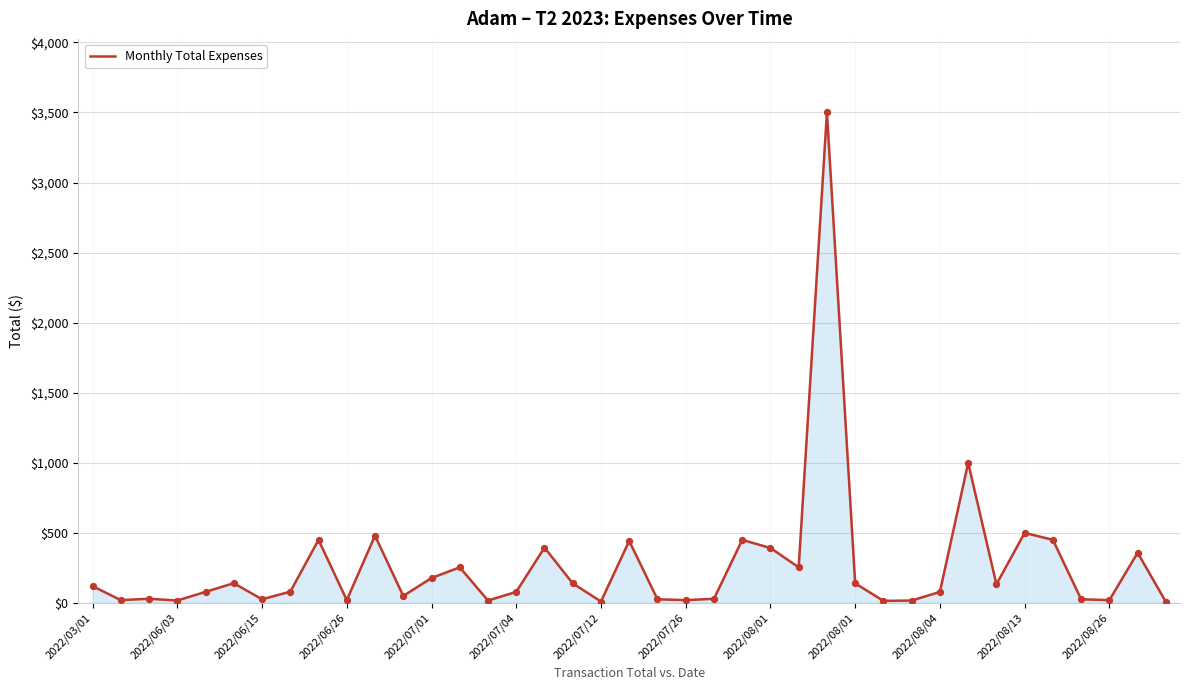

What is the greatest value displayed?

3500.0